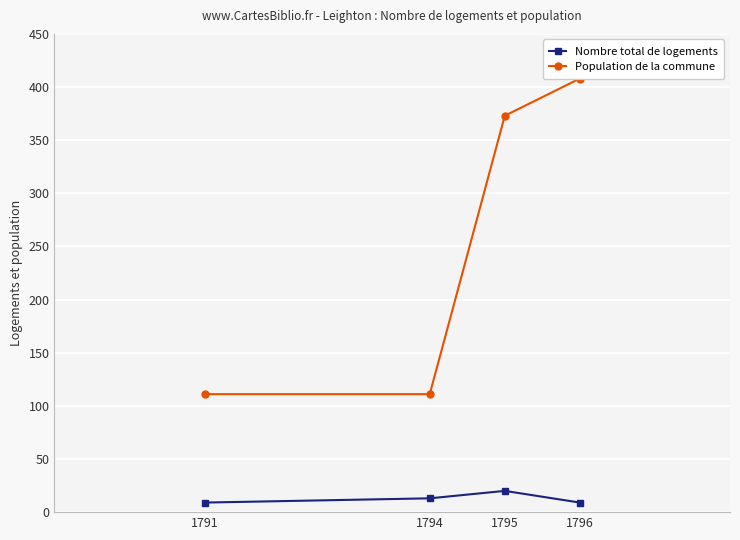

What is the spread (max minus min) of values at 1795?

353